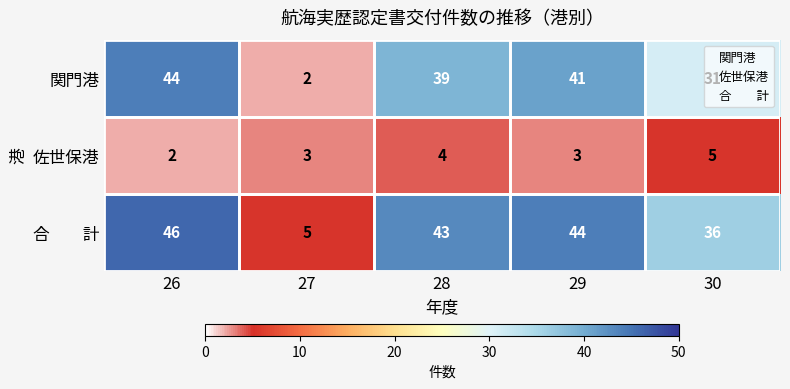

What is the sum of the 佐世保港 values at 28 and 26?

6